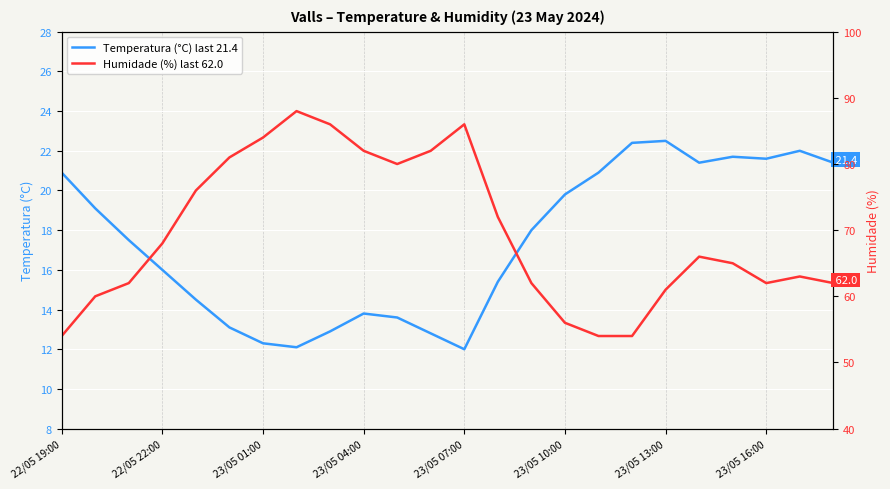

What is the difference between the second highest and second lowest values in the Temperatura (°C) last 21.4 series?

10.3